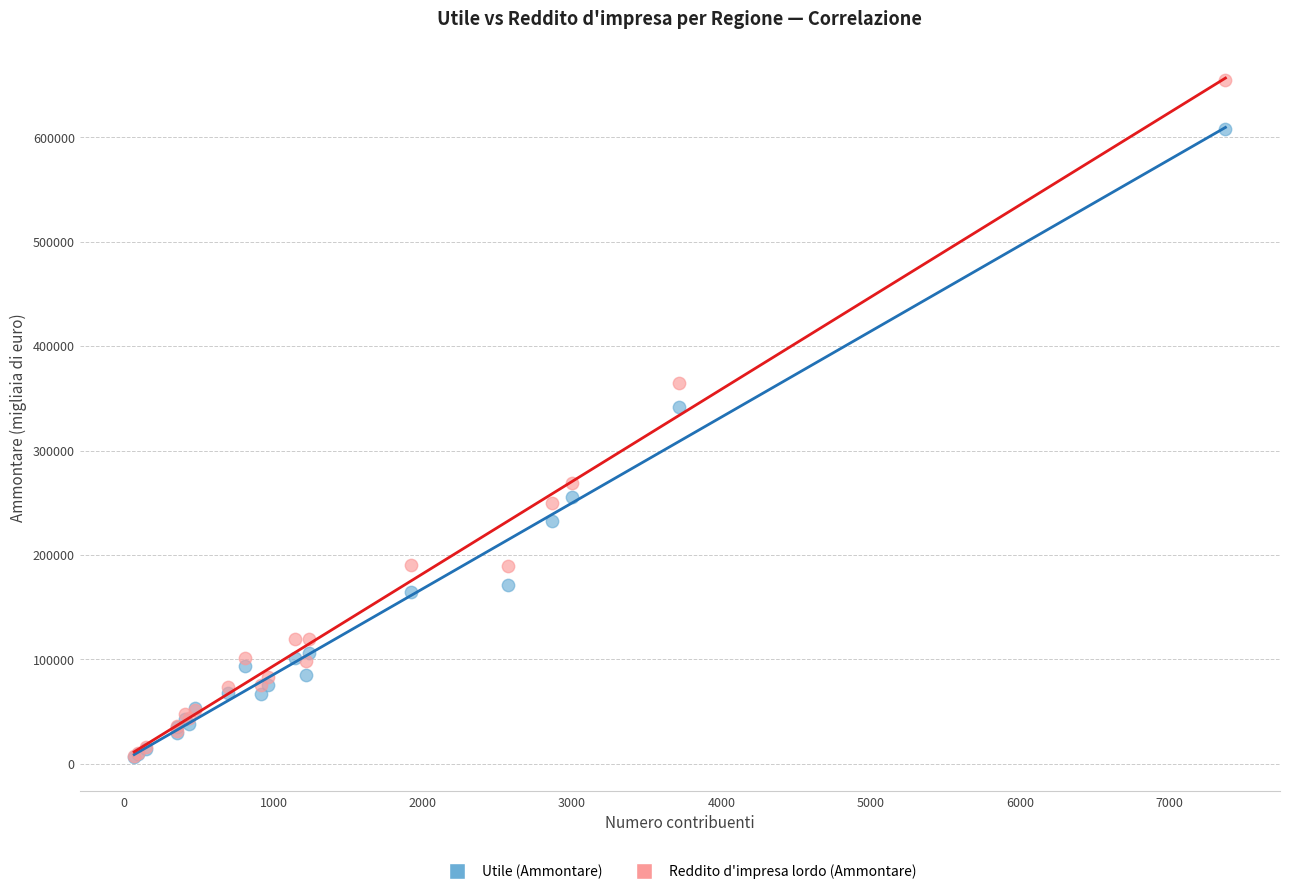

Across all series, what Y value is closest to 330603?

341820